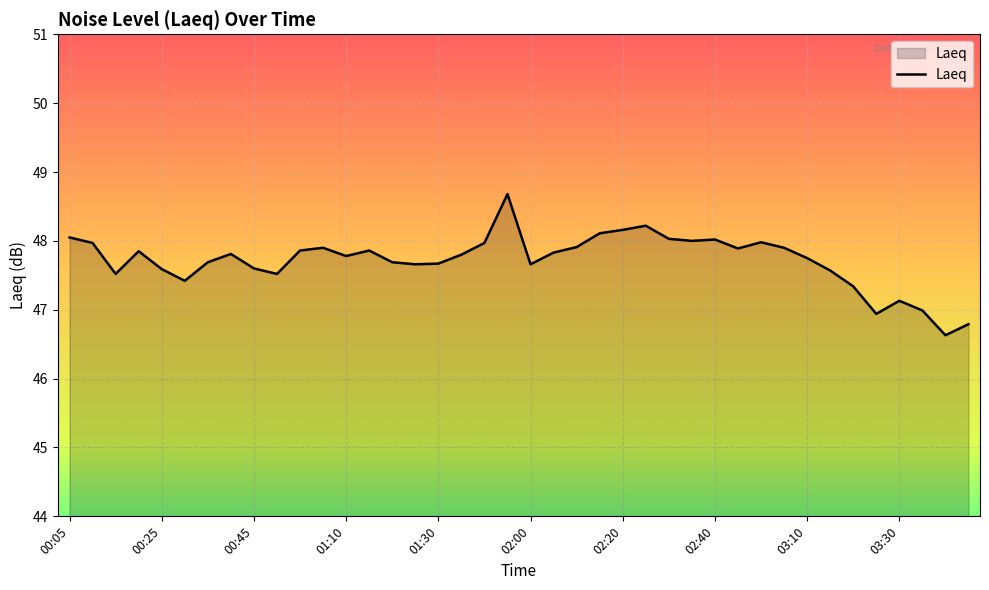

What is the smallest value displayed?

46.6